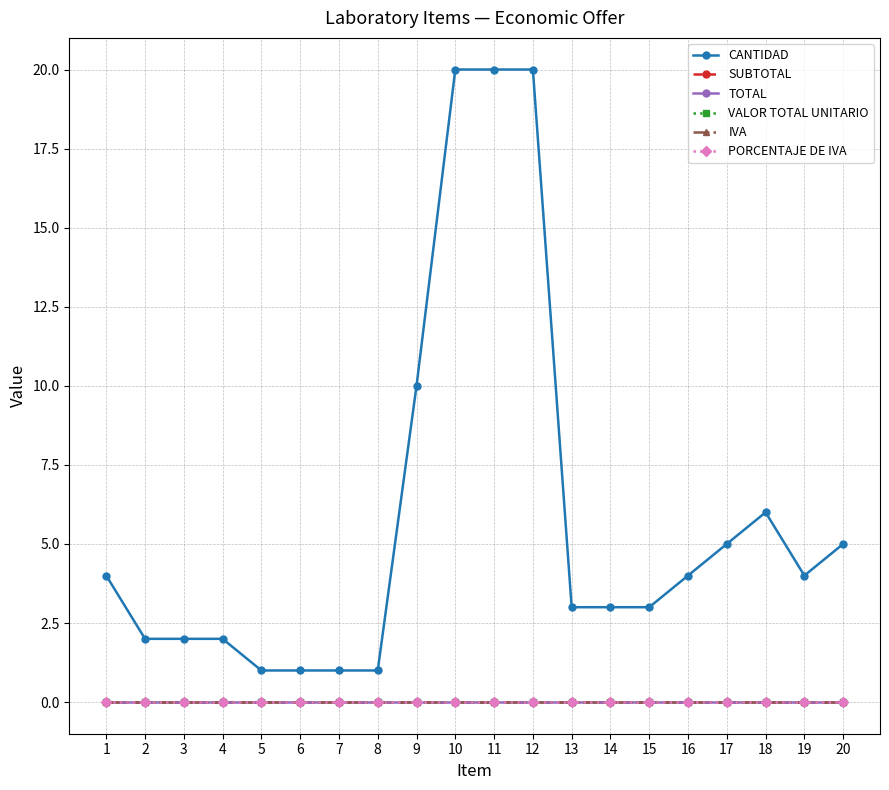

Which series has the largest range (max minus min)?

CANTIDAD